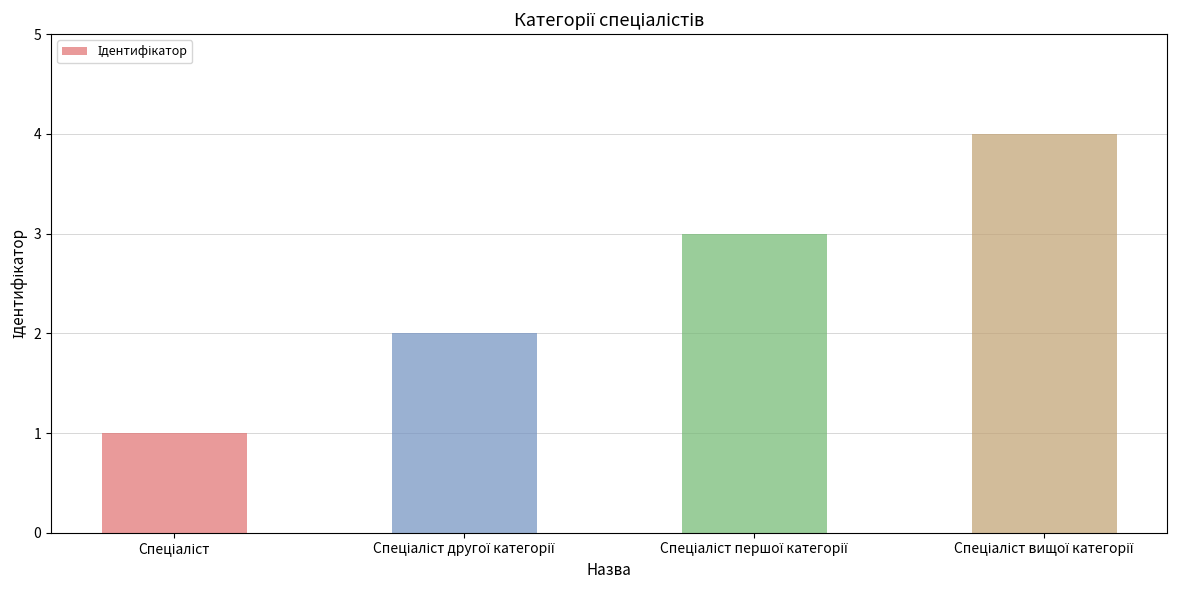

What is the difference between the maximum and minimum values?

3